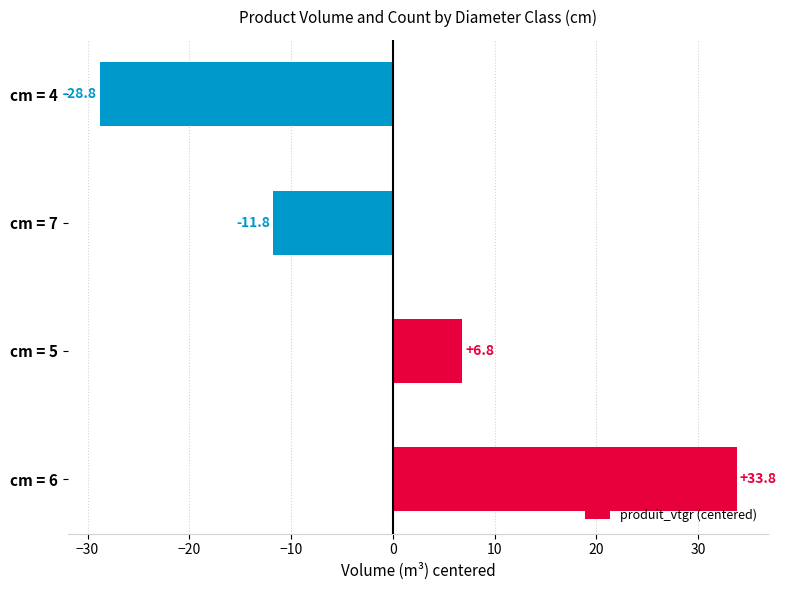

What is the difference between the maximum and second lowest values?

45.6